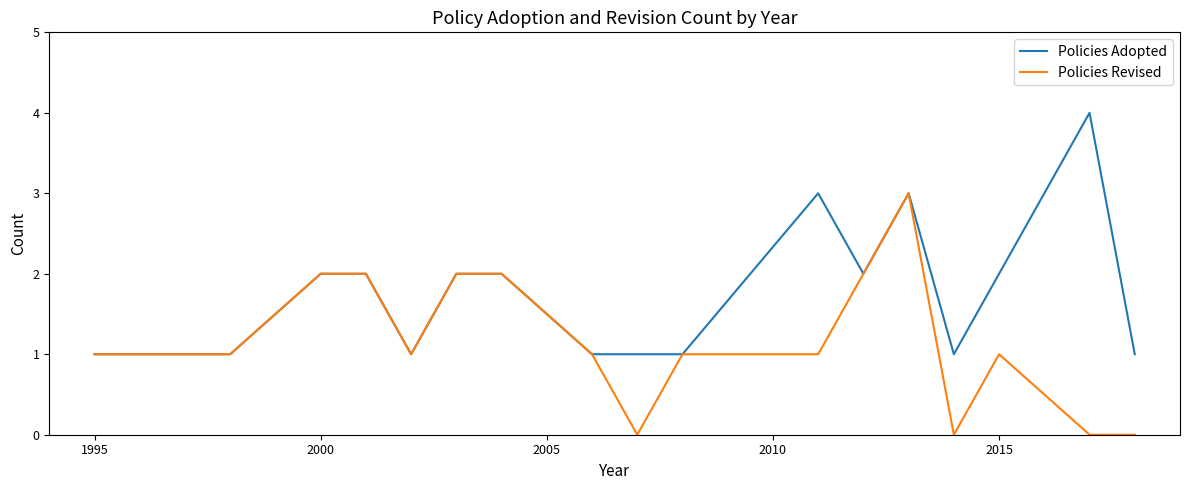

Rank the series by their average value, from lowest to highest.

Policies Revised, Policies Adopted